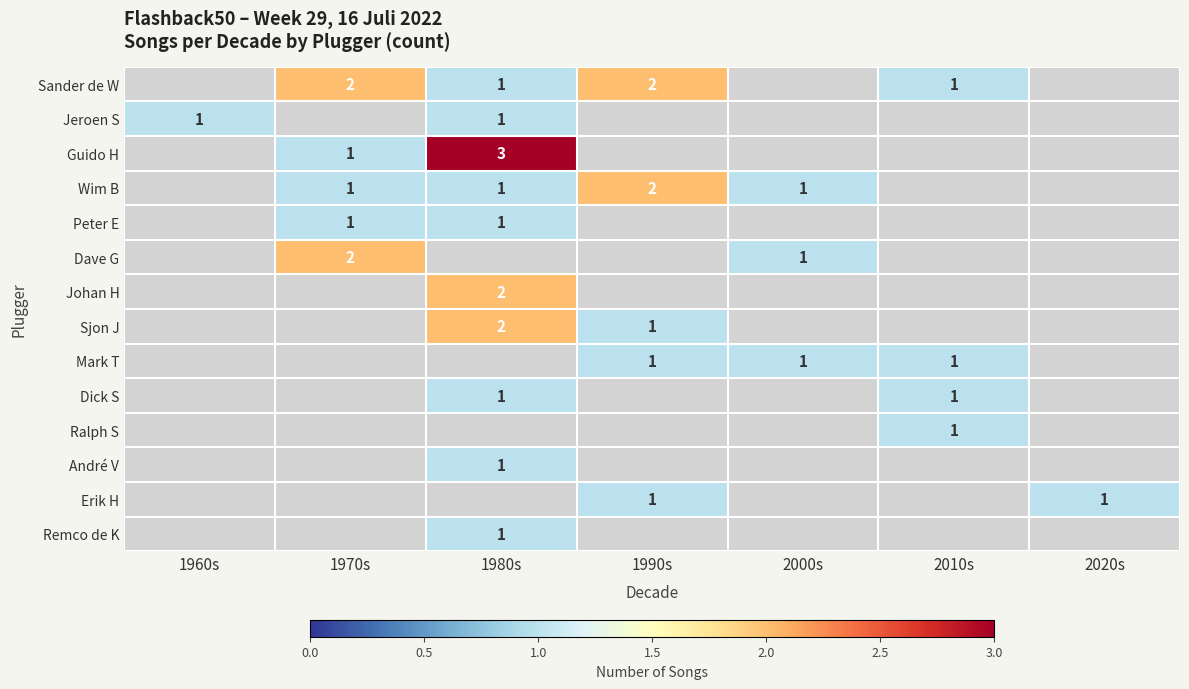

The value of Johan H at 1980s is 4. True or false?

False